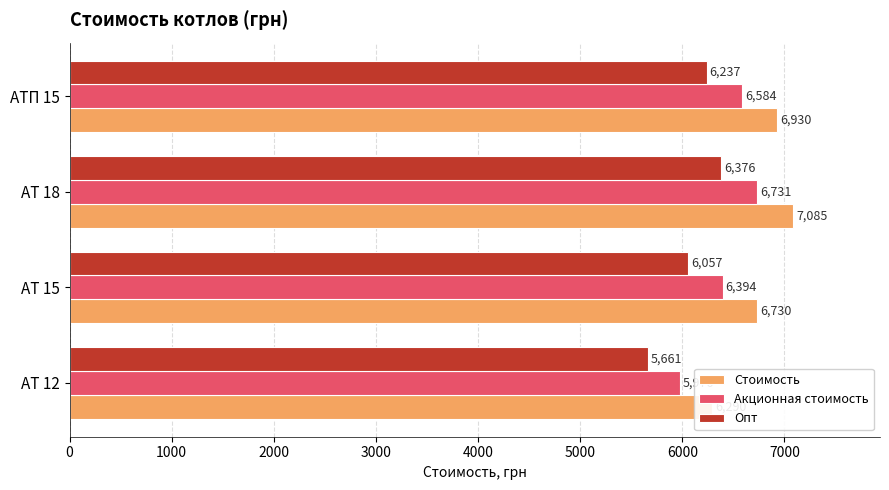

What is the value of the Акционная стоимость bar at the 1st from the left?

5976